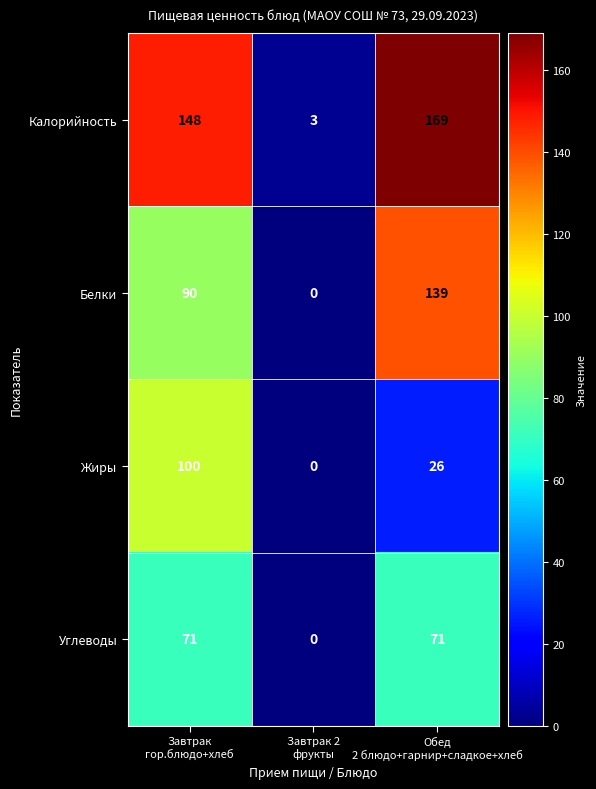

How many Углеводы values are between 0 and 71?

3